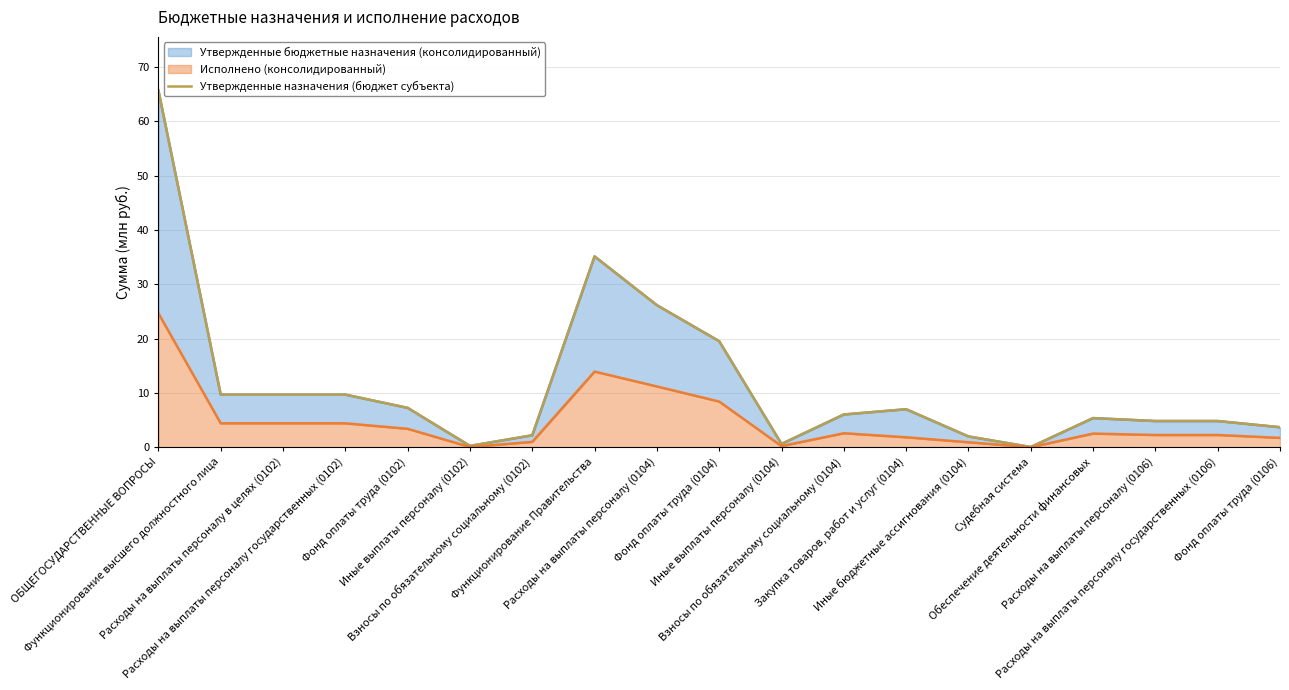

Which label corresponds to the largest value in the chart?

ОБЩЕГОСУДАРСТВЕННЫЕ ВОПРОСЫ